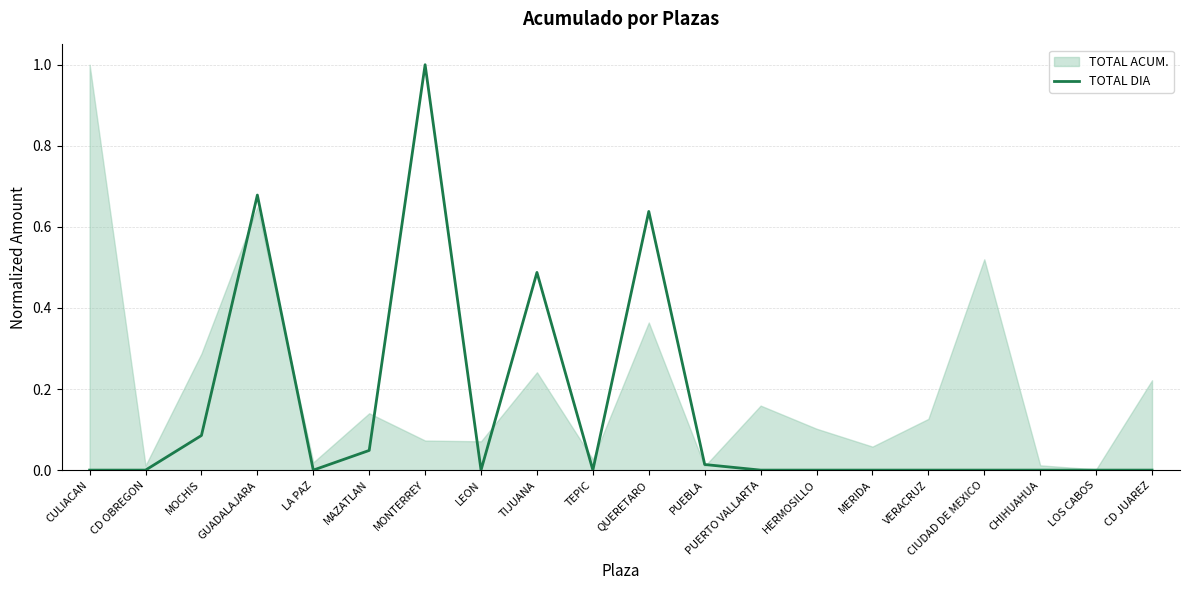

Reading right to left, what are all the values shown in this chart?

0.0	0.0	0.0	0.0	0.0	0.0	0.0	0.0	0.0	0.6	0.0	0.5	0.0	1.0	0.0	0.0	0.7	0.1	0.0	0.0